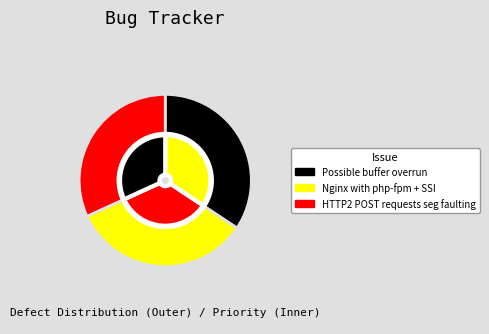

How many segments does this pie chart have?

3